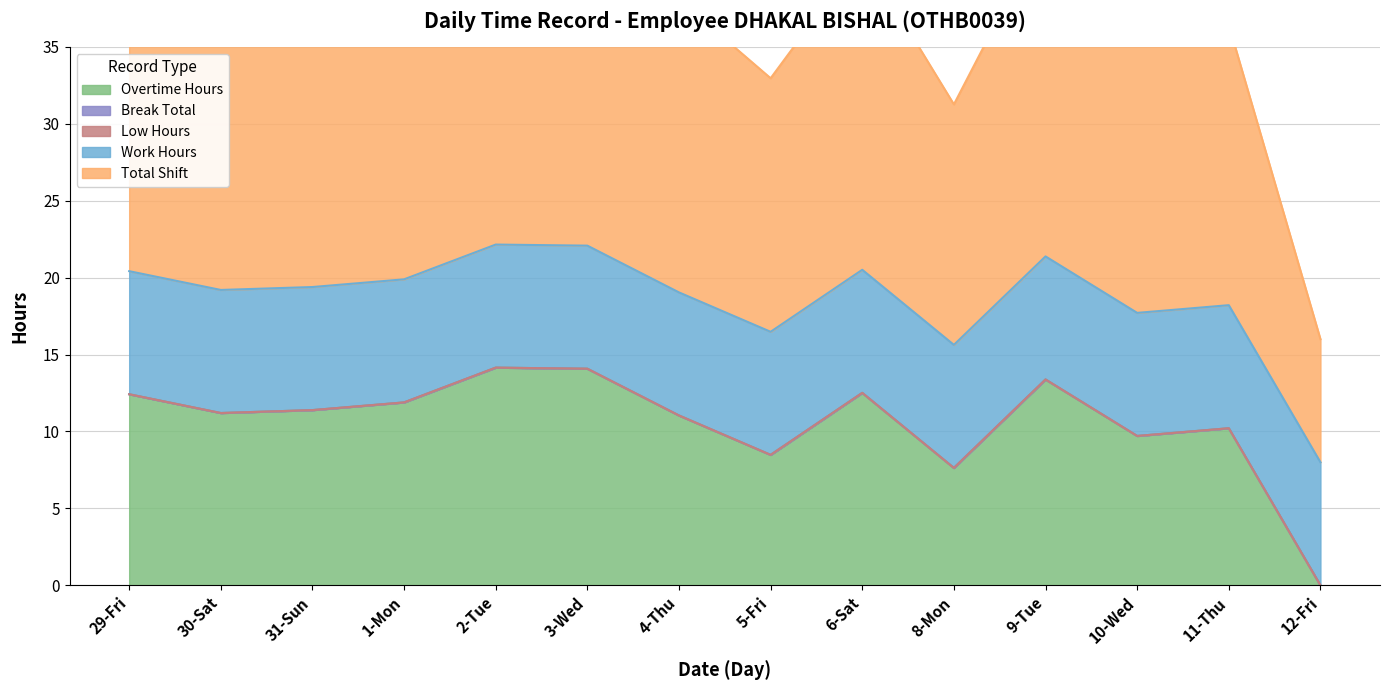

How many data points does each series have?

14